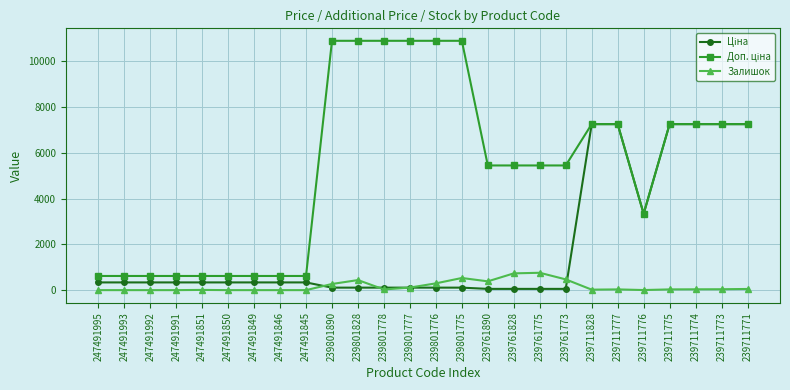

What is the value of the Залишок point at the 10th from the left?

269.0